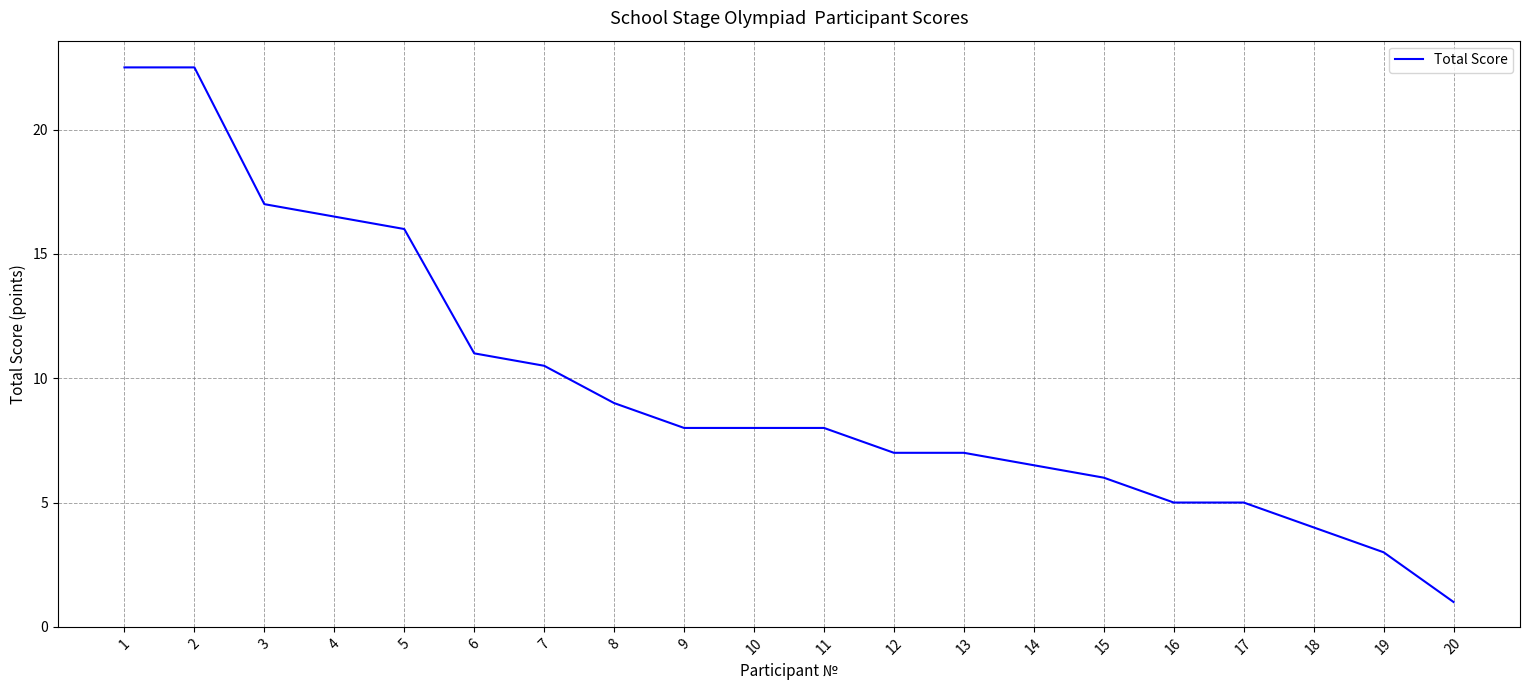

Reading left to right, extract all data points from this chart.

1=22.5	2=22.5	3=17.0	4=16.5	5=16.0	6=11.0	7=10.5	8=9.0	9=8.0	10=8.0	11=8.0	12=7.0	13=7.0	14=6.5	15=6.0	16=5.0	17=5.0	18=4.0	19=3.0	20=1.0